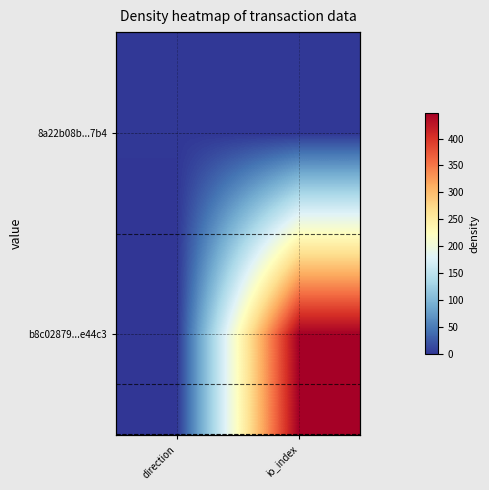

True or false: 8a22b08b...7b4 has a value of 2 at direction.

False